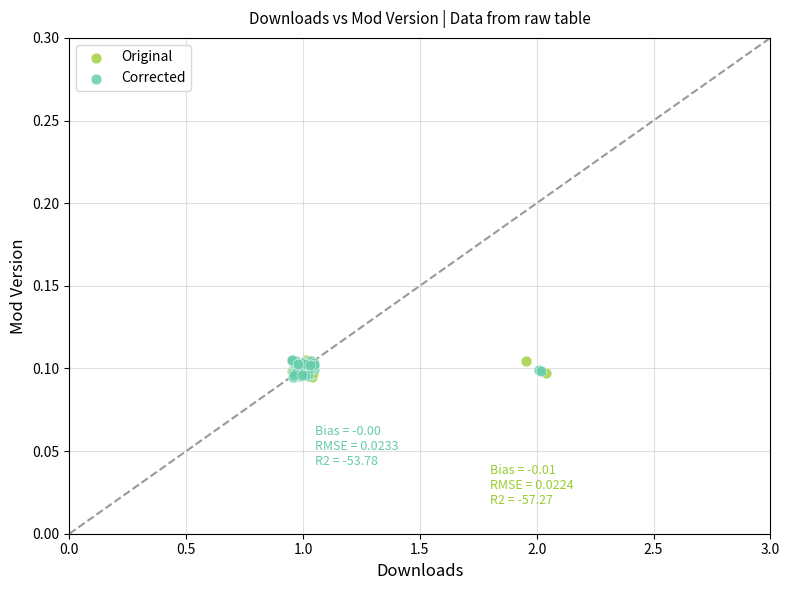

What are all the series names shown in the legend?

Original, Corrected